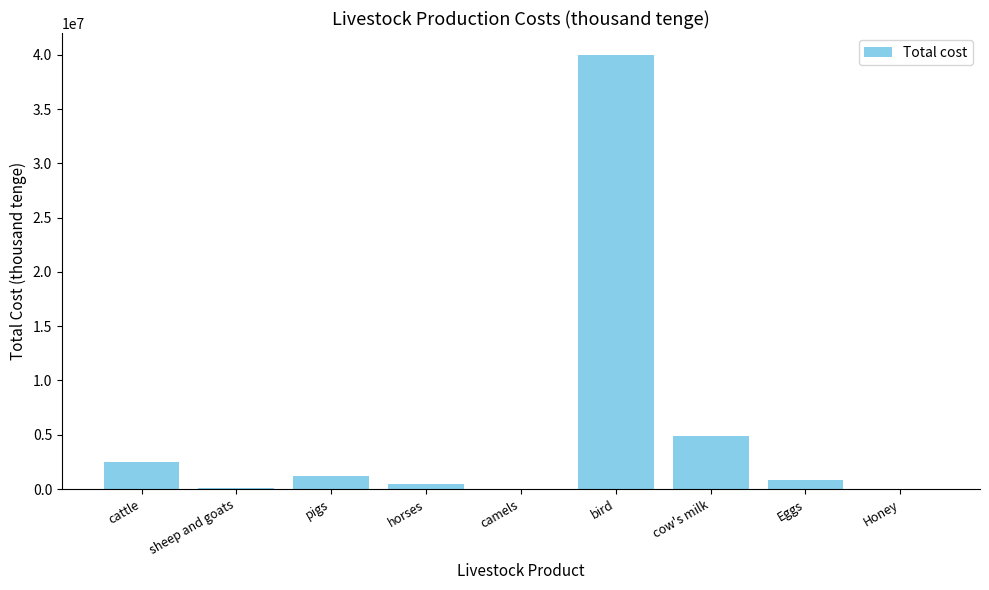

The chart shows a value of 7040671 at cow's milk. True or false?

False